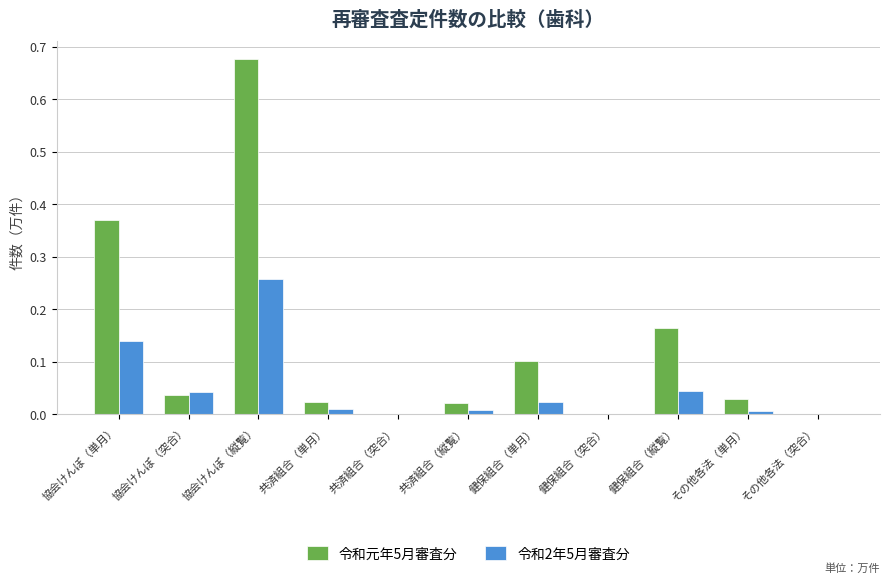

Which label corresponds to the largest value in the chart?

協会けんぽ（縦覧）